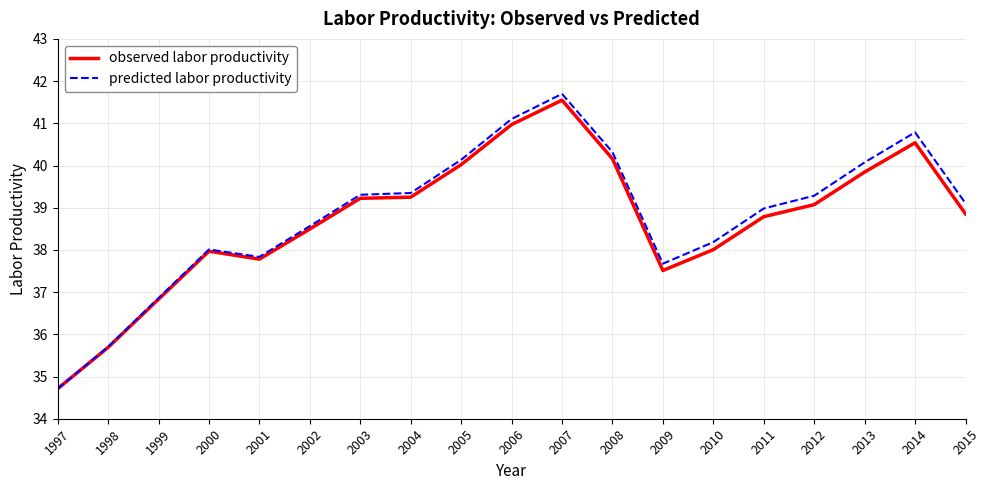

What is the difference between the maximum and second lowest values in the predicted labor productivity series?

6.0